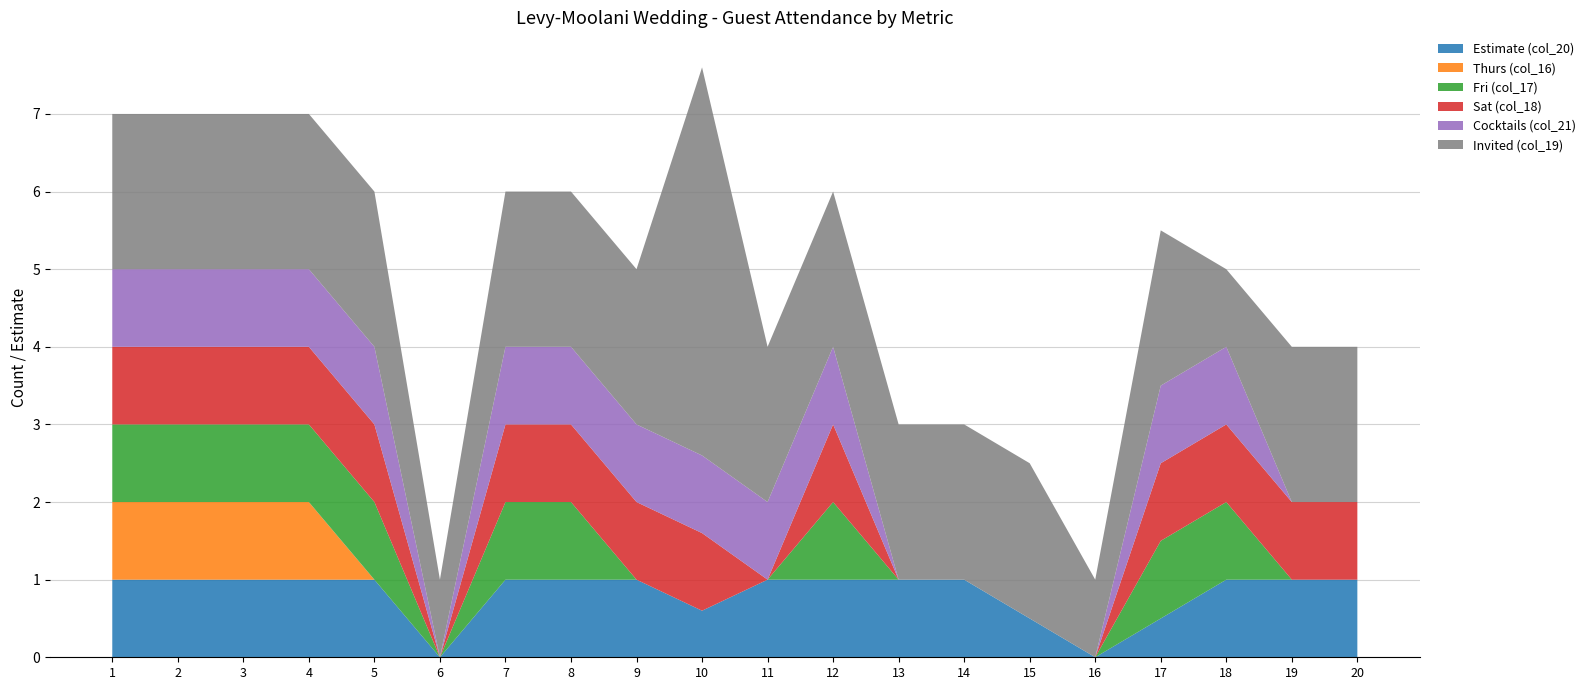

Reading left to right, what are all the values shown in this chart?

Estimate (col_20): 1=1.0	2=1.0	3=1.0	4=1.0	5=1.0	6=0.0	7=1.0	8=1.0	9=1.0	10=0.6	11=1.0	12=1.0	13=1.0	14=1.0	15=0.5	16=0.0	17=0.5	18=1.0	19=1.0	20=1.0
Thurs (col_16): 1=1.0	2=1.0	3=1.0	4=1.0	5=0.0	6=0.0	7=0.0	8=0.0	9=0.0	10=0.0	11=0.0	12=0.0	13=0.0	14=0.0	15=0.0	16=0.0	17=0.0	18=0.0	19=0.0	20=0.0
Fri (col_17): 1=1.0	2=1.0	3=1.0	4=1.0	5=1.0	6=0.0	7=1.0	8=1.0	9=0.0	10=0.0	11=0.0	12=1.0	13=0.0	14=0.0	15=0.0	16=0.0	17=1.0	18=1.0	19=0.0	20=0.0
Sat (col_18): 1=1.0	2=1.0	3=1.0	4=1.0	5=1.0	6=0.0	7=1.0	8=1.0	9=1.0	10=1.0	11=0.0	12=1.0	13=0.0	14=0.0	15=0.0	16=0.0	17=1.0	18=1.0	19=1.0	20=1.0
Cocktails (col_21): 1=1.0	2=1.0	3=1.0	4=1.0	5=1.0	6=0.0	7=1.0	8=1.0	9=1.0	10=1.0	11=1.0	12=1.0	13=0.0	14=0.0	15=0.0	16=0.0	17=1.0	18=1.0	19=0.0	20=0.0
Invited (col_19): 1=2.0	2=2.0	3=2.0	4=2.0	5=2.0	6=1.0	7=2.0	8=2.0	9=2.0	10=5.0	11=2.0	12=2.0	13=2.0	14=2.0	15=2.0	16=1.0	17=2.0	18=1.0	19=2.0	20=2.0